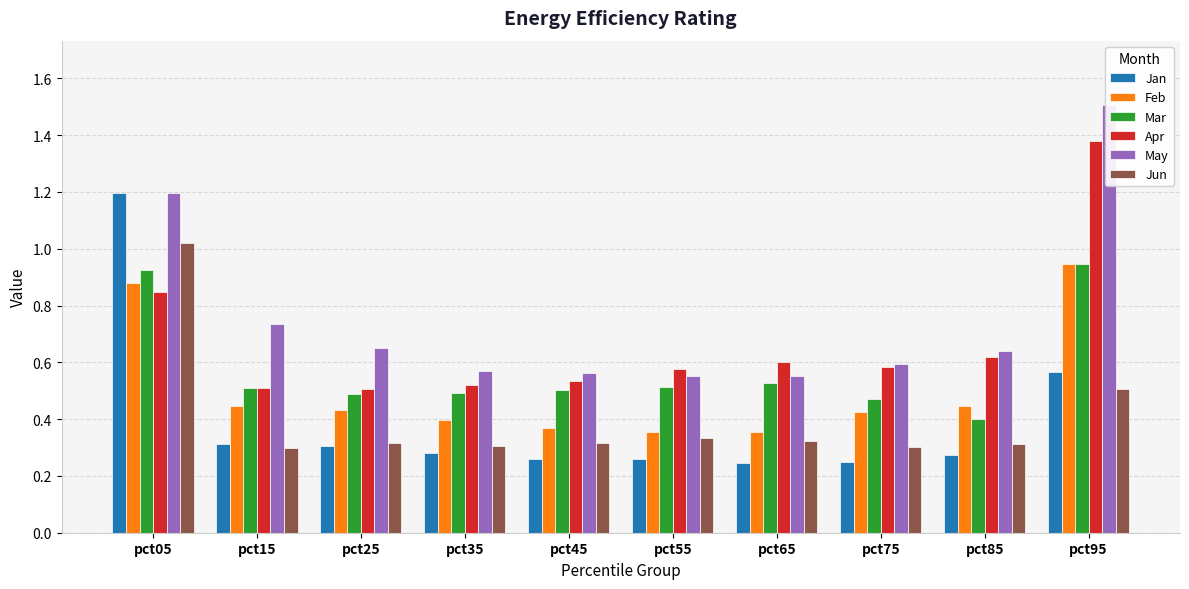

True or false: Mar has a value of 0.5 at pct35.

True